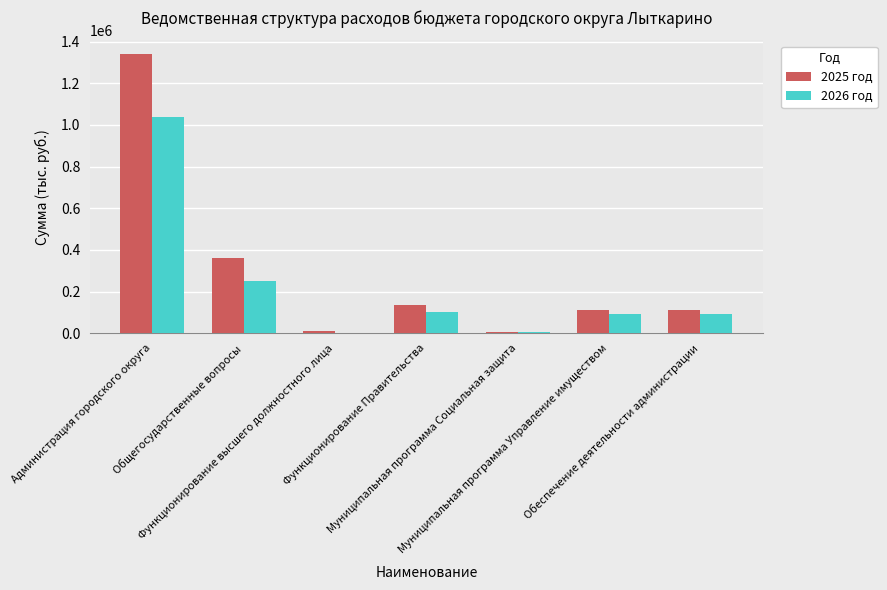

Which series has the largest total across all categories?

2025 год